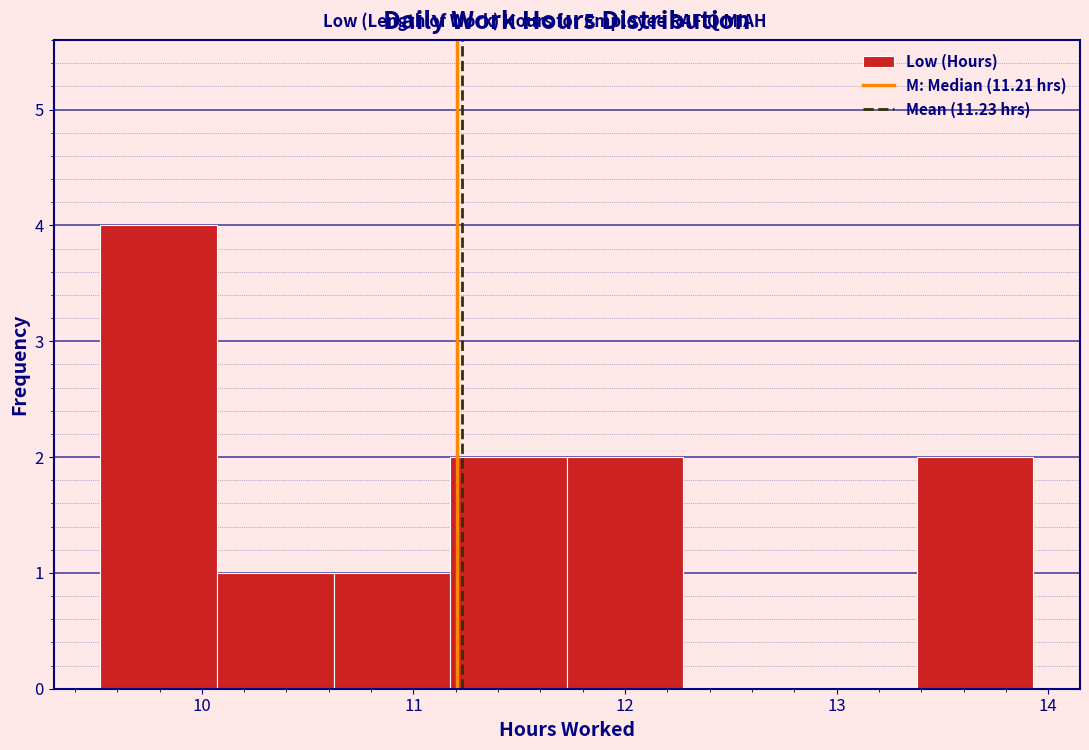

Which range on the x-axis has the tallest bar?

9.5 to 10.1